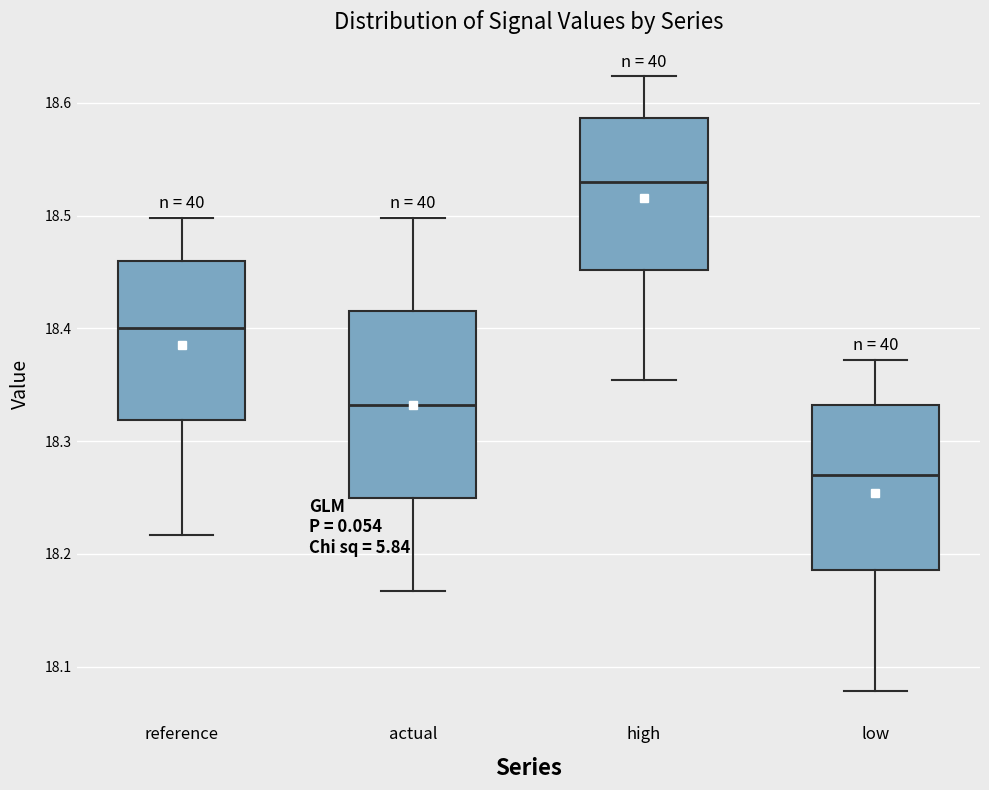

Where is the upper edge of the box for reference on the y-axis? The values are not printed on the chart, so give them approximately, as read against the axis.

18.46